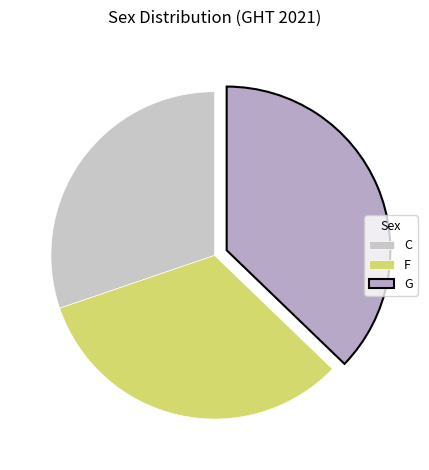

Does any single category account for the majority?

No